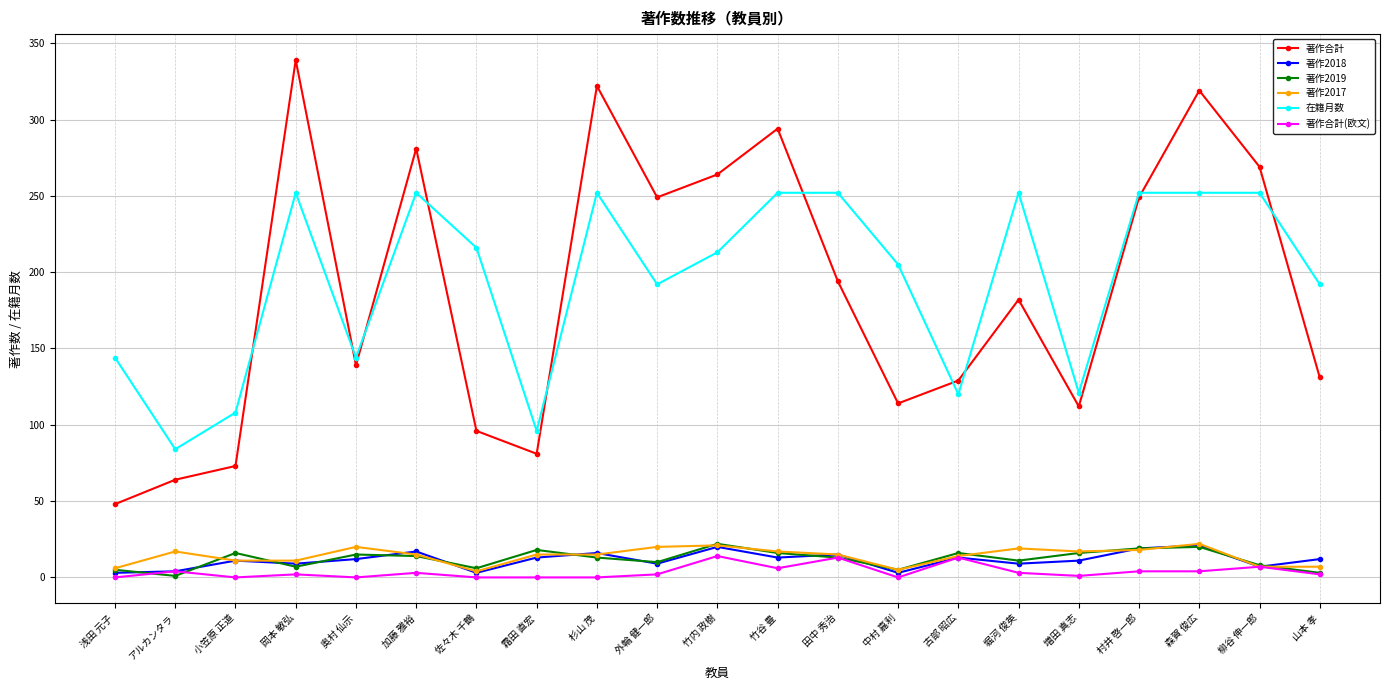

What is the total value across all series at 村井 啓一郎?

561